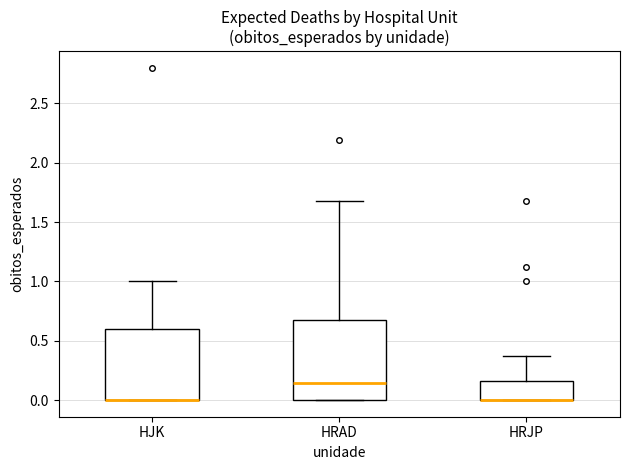

Reading left to right, read every box against the y-axis: the position of its median line, the range the box covers, and the ends of its whiskers. The values are not printed on the chart, so give them approximately, as read against the axis.

HJK: median 0.00 (drawn on the box's lower edge), box 0.00 to 0.60, whiskers 0.00 to 1.00
HRAD: median 0.15, box 0.00 to 0.70, whiskers 0.00 to 1.70
HRJP: median 0.00 (drawn on the box's lower edge), box 0.00 to 0.15, whiskers 0.00 to 0.35